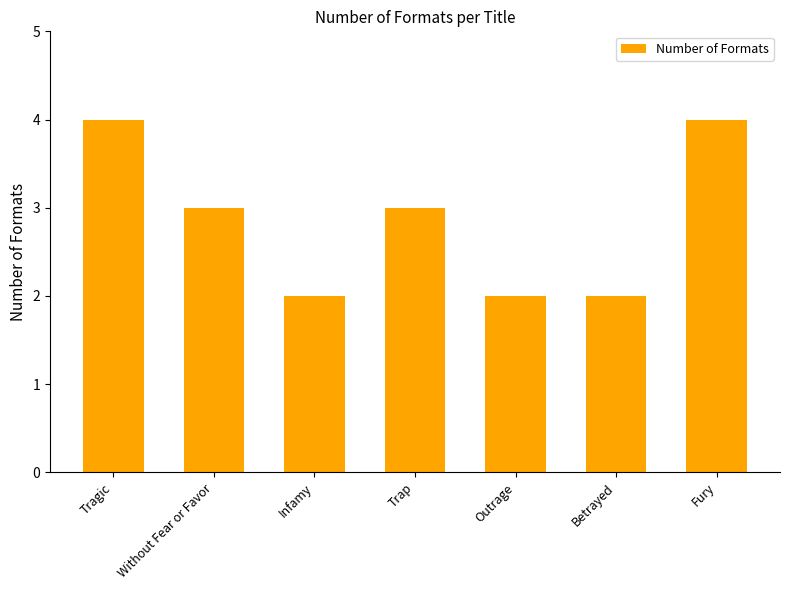

What is the average value?

3